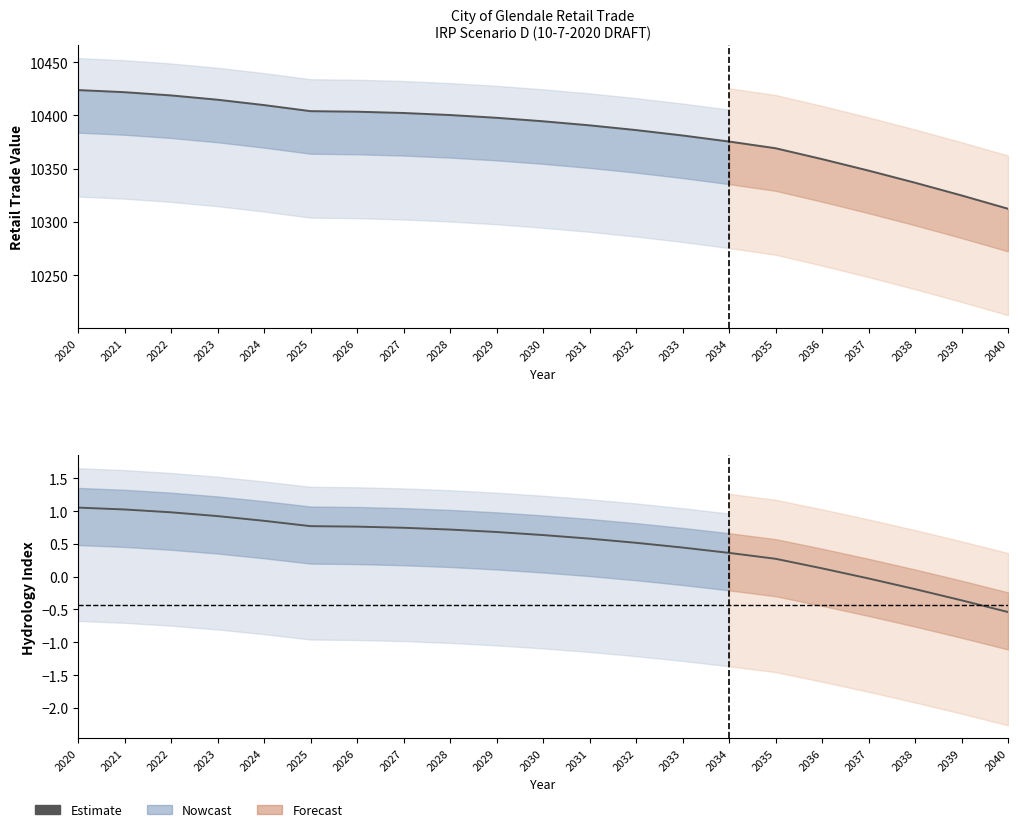

Between 2035 and 2020, which is larger?

2020